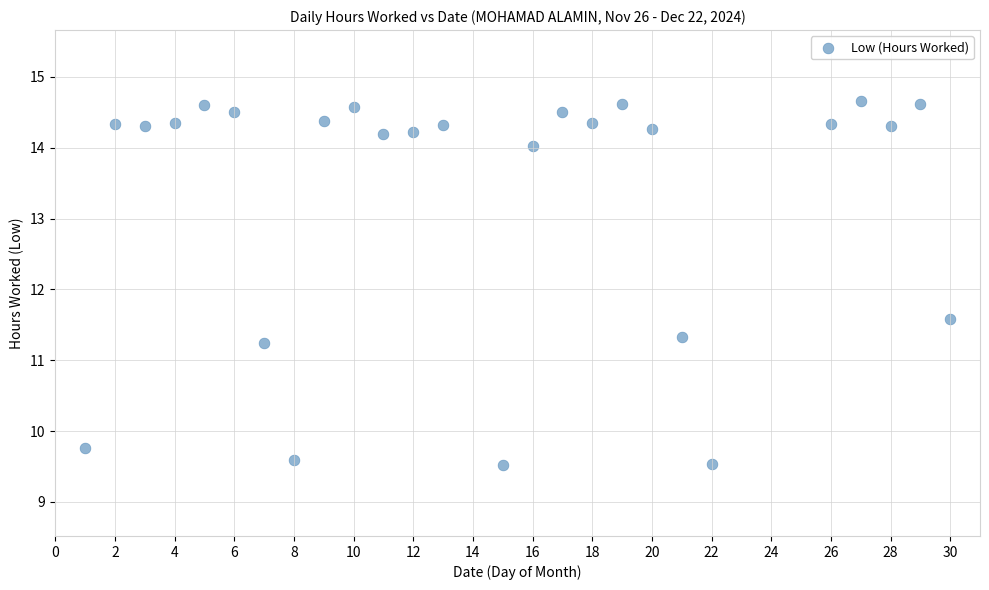

What Y value in the scatter plot is closest to 12?

11.6